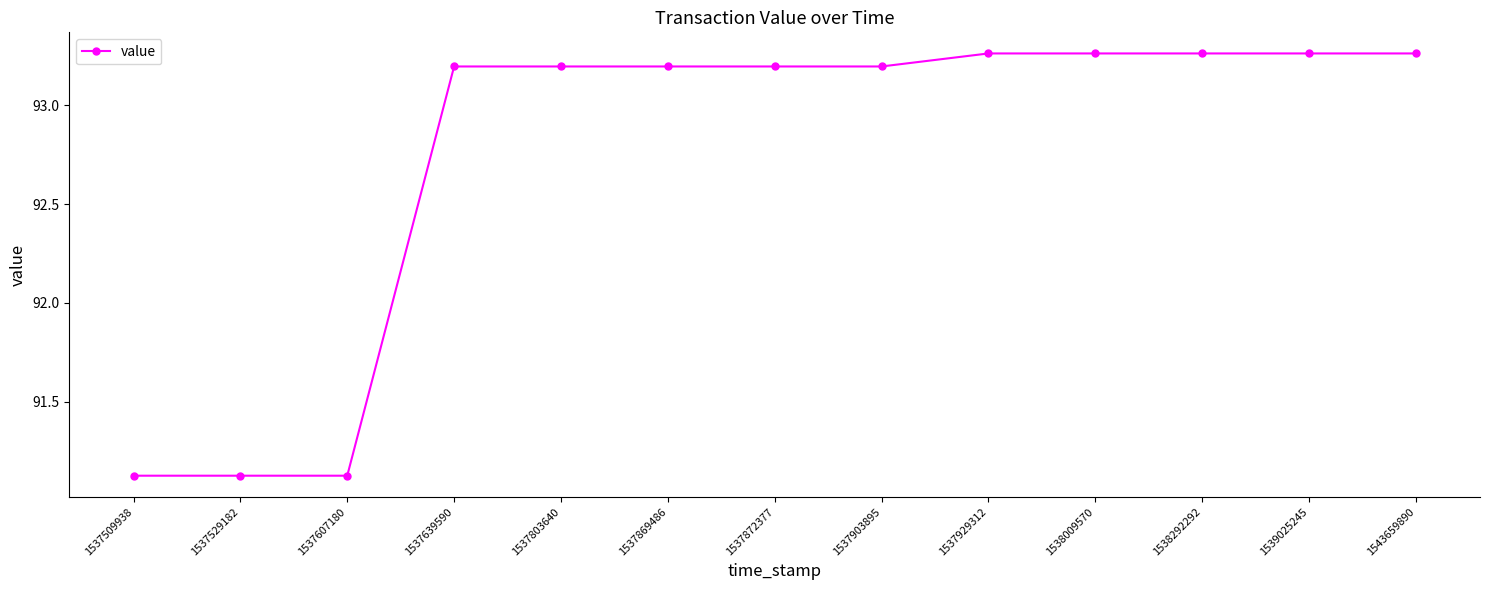

Is it true that the value at 1543659890 is 148.7?

False